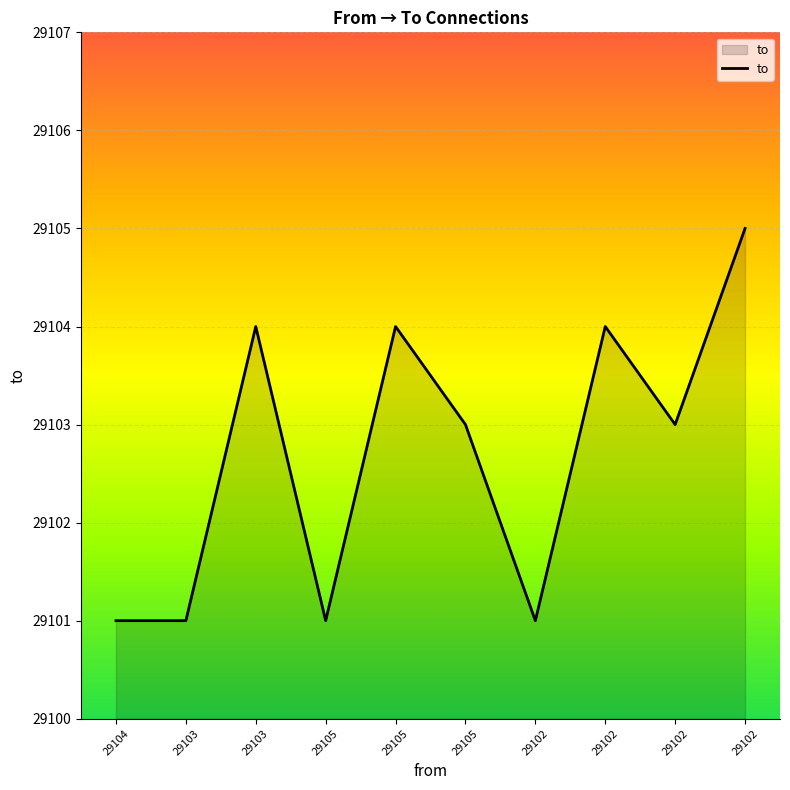

Reading left to right, extract all data points from this chart.

29101	29101	29104	29101	29104	29103	29101	29104	29103	29105